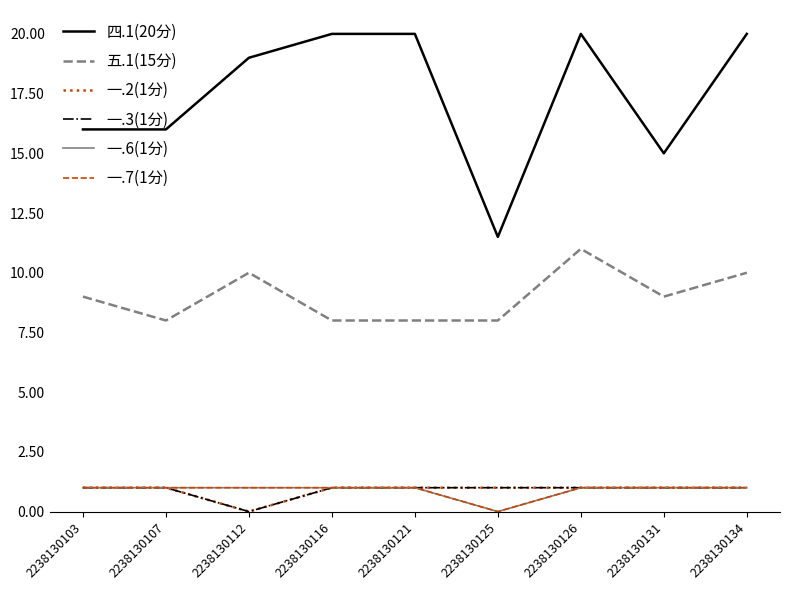

Is this an area chart (filled region under the line)?

No